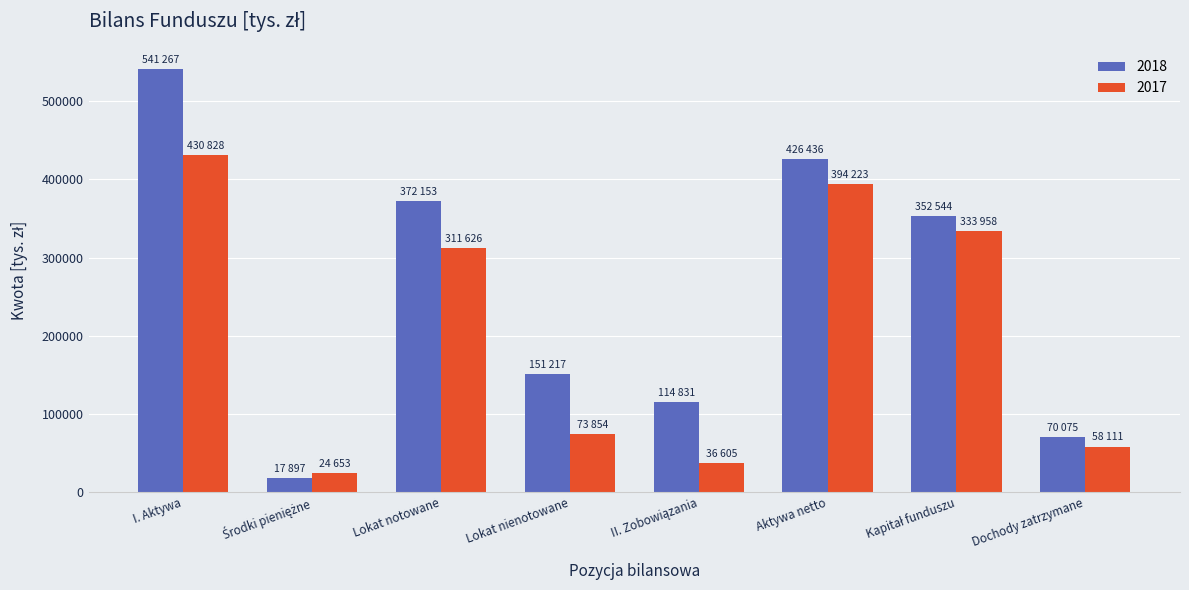

How many bars are there in each group?

2